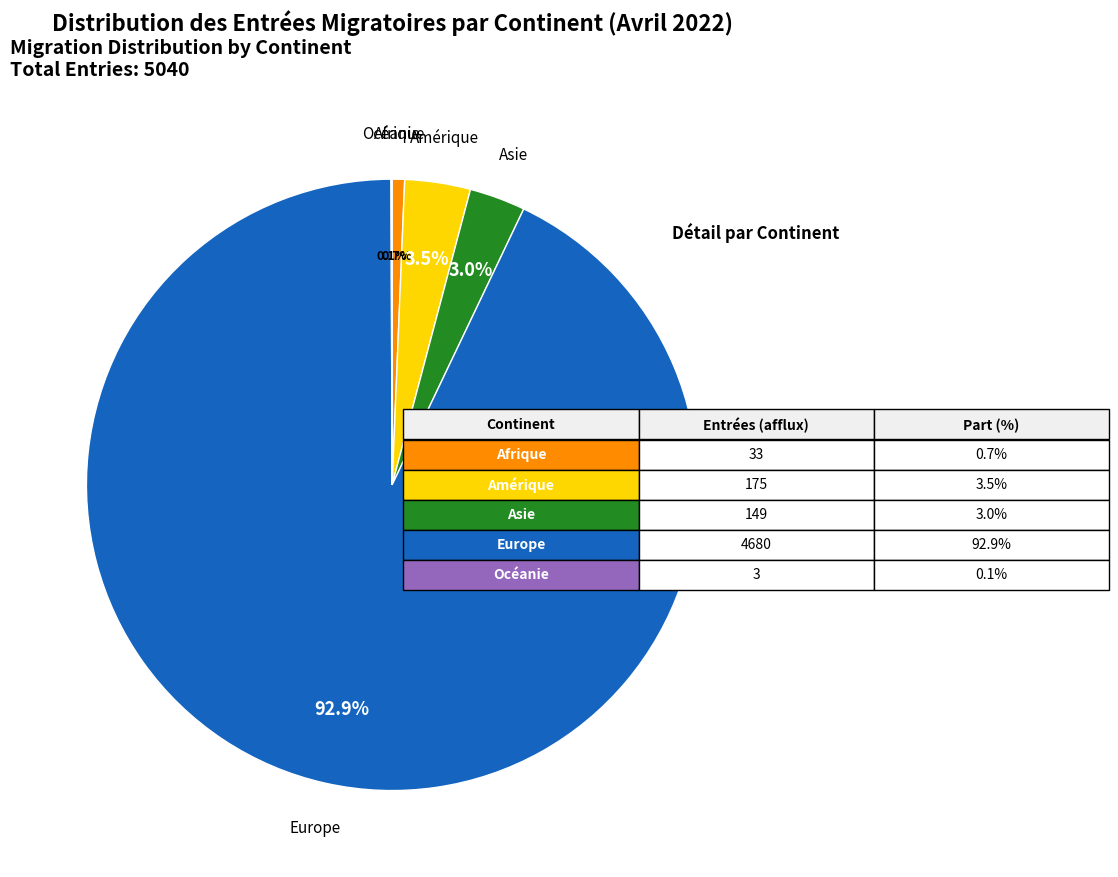

Is there a majority slice in this chart?

Yes